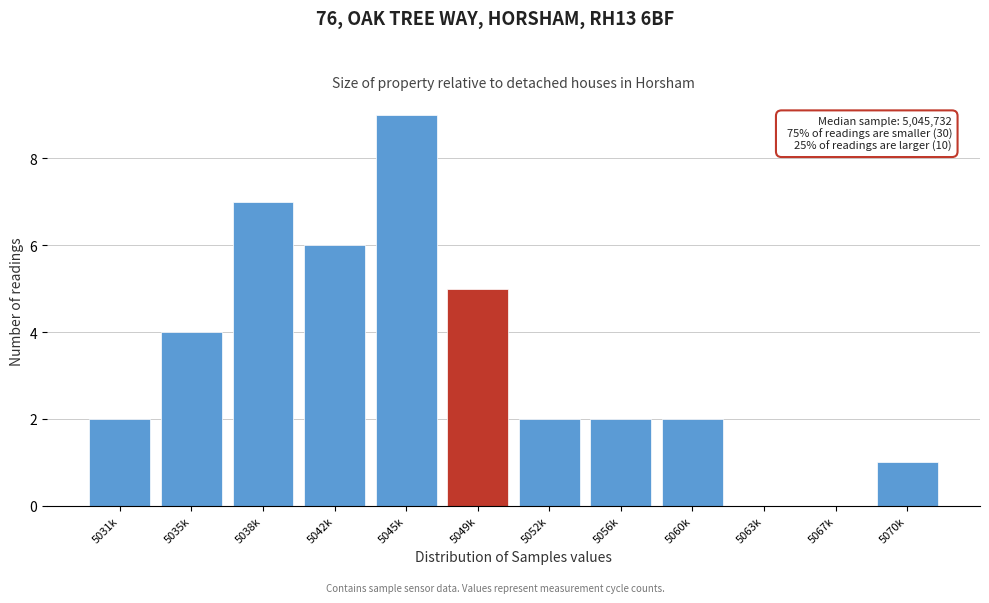

Reading left to right, what are all the values shown in this chart?

5031k=2	5035k=4	5038k=7	5042k=6	5045k=9	5049k=5	5052k=2	5056k=2	5060k=2	5063k=0	5067k=0	5070k=1